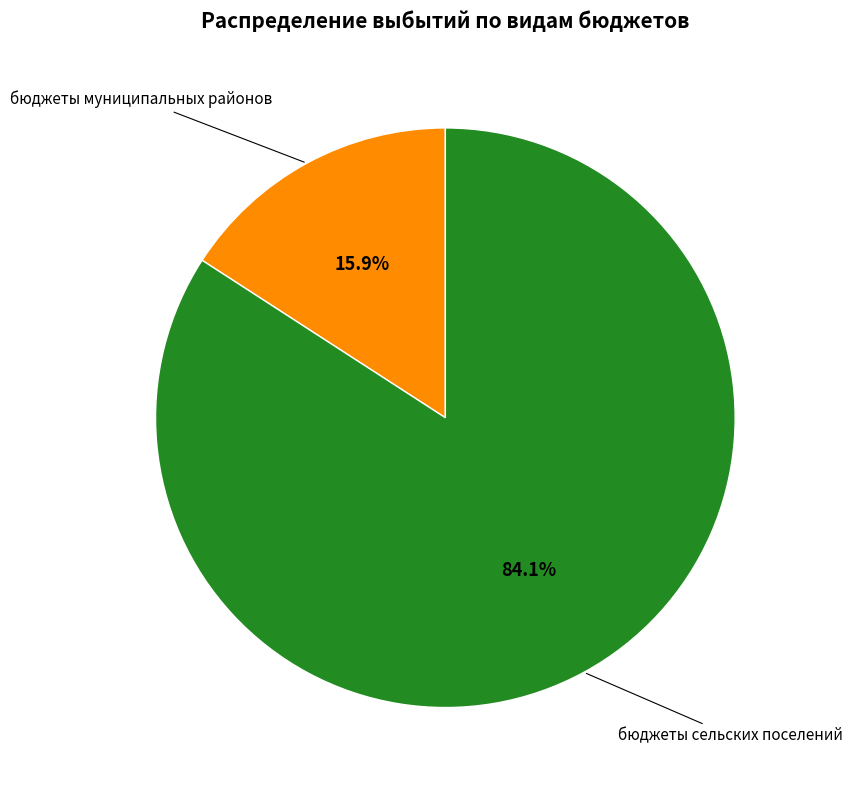

Is there any slice that represents more than half of the pie?

Yes